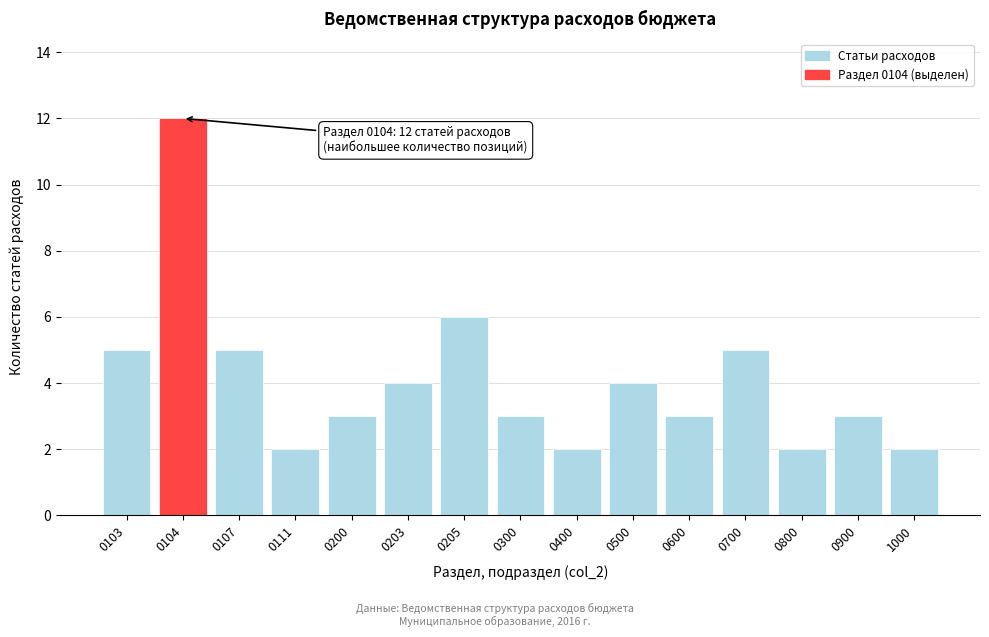

Reading left to right, extract all data points from this chart.

0103=5	0104=12	0107=5	0111=2	0200=3	0203=4	0205=6	0300=3	0400=2	0500=4	0600=3	0700=5	0800=2	0900=3	1000=2